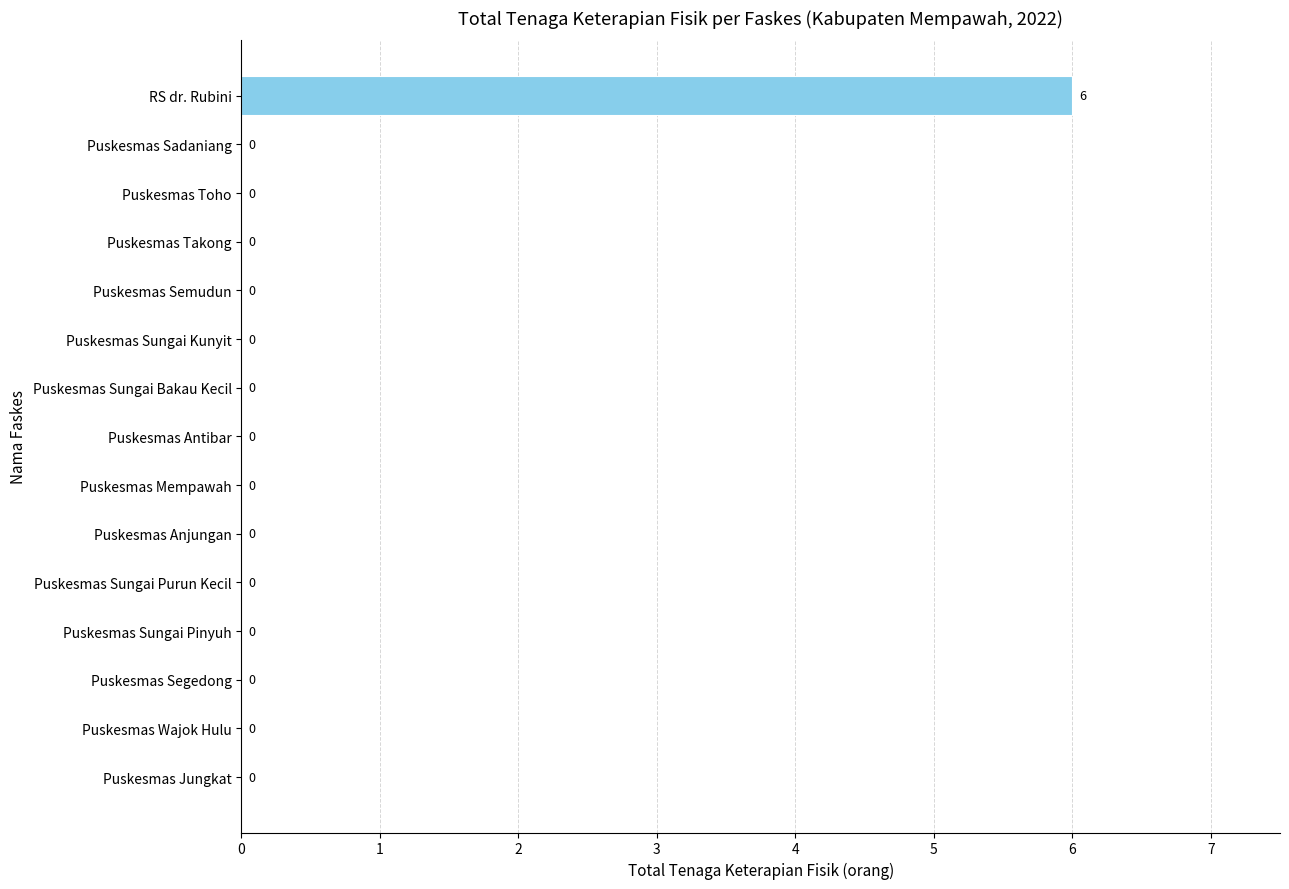

What is the sum of all values?

6